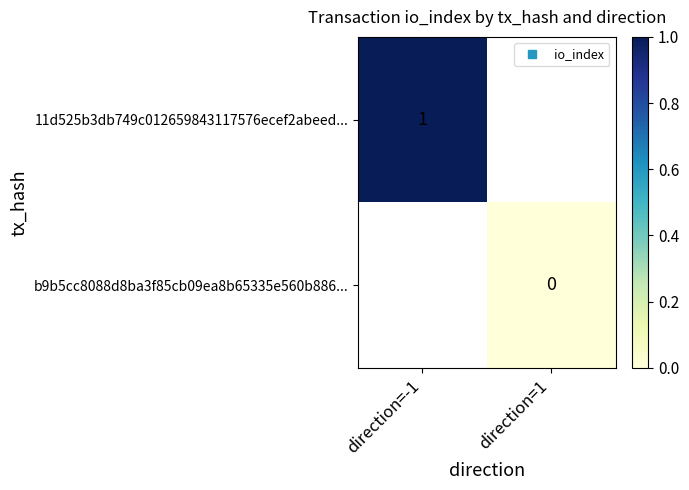

Rank the series by their maximum value, from highest to lowest.

11d525b3db749c012659843117576ecef2abeed..., b9b5cc8088d8ba3f85cb09ea8b65335e560b886...